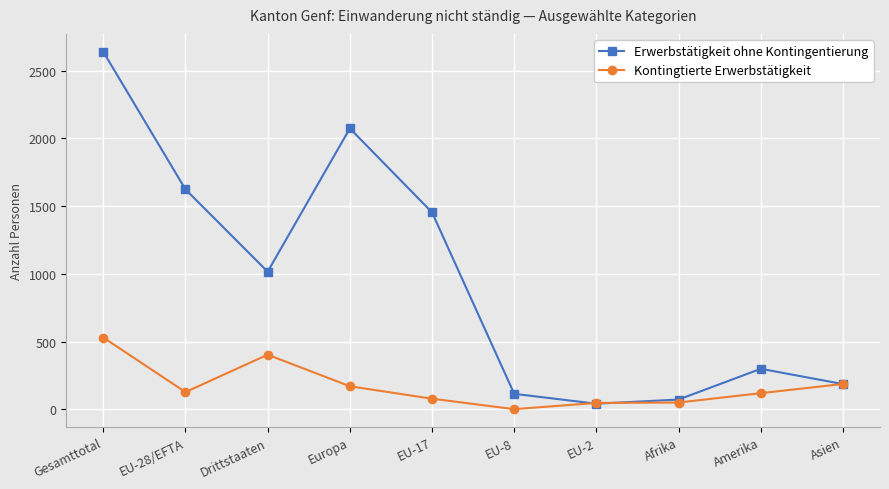

What is the label of the 1st point from the right?

Asien